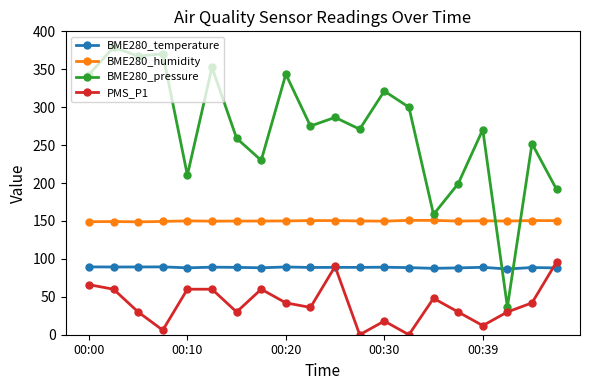

True or false: PMS_P1 and BME280_humidity intersect in this chart.

False